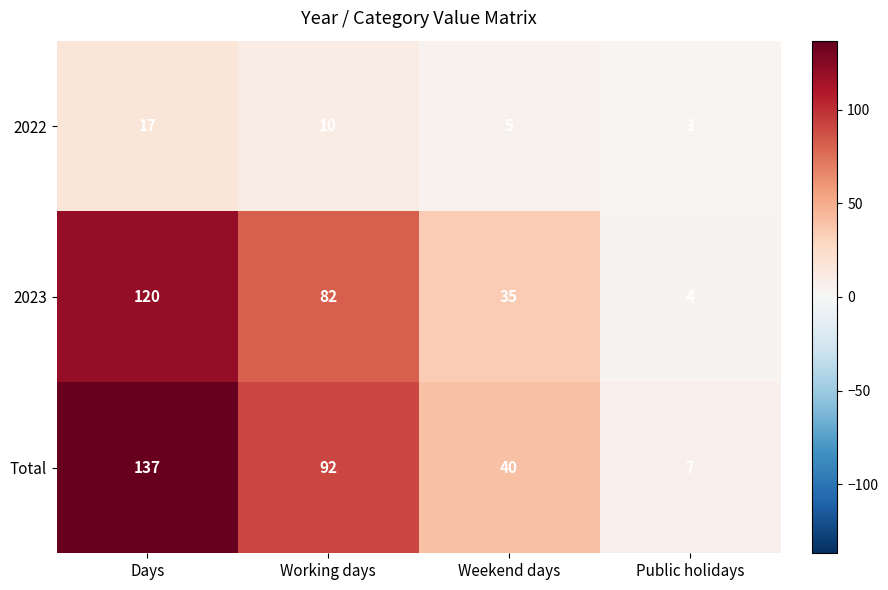

Between Days and Weekend days, which series saw the biggest shift?

Total